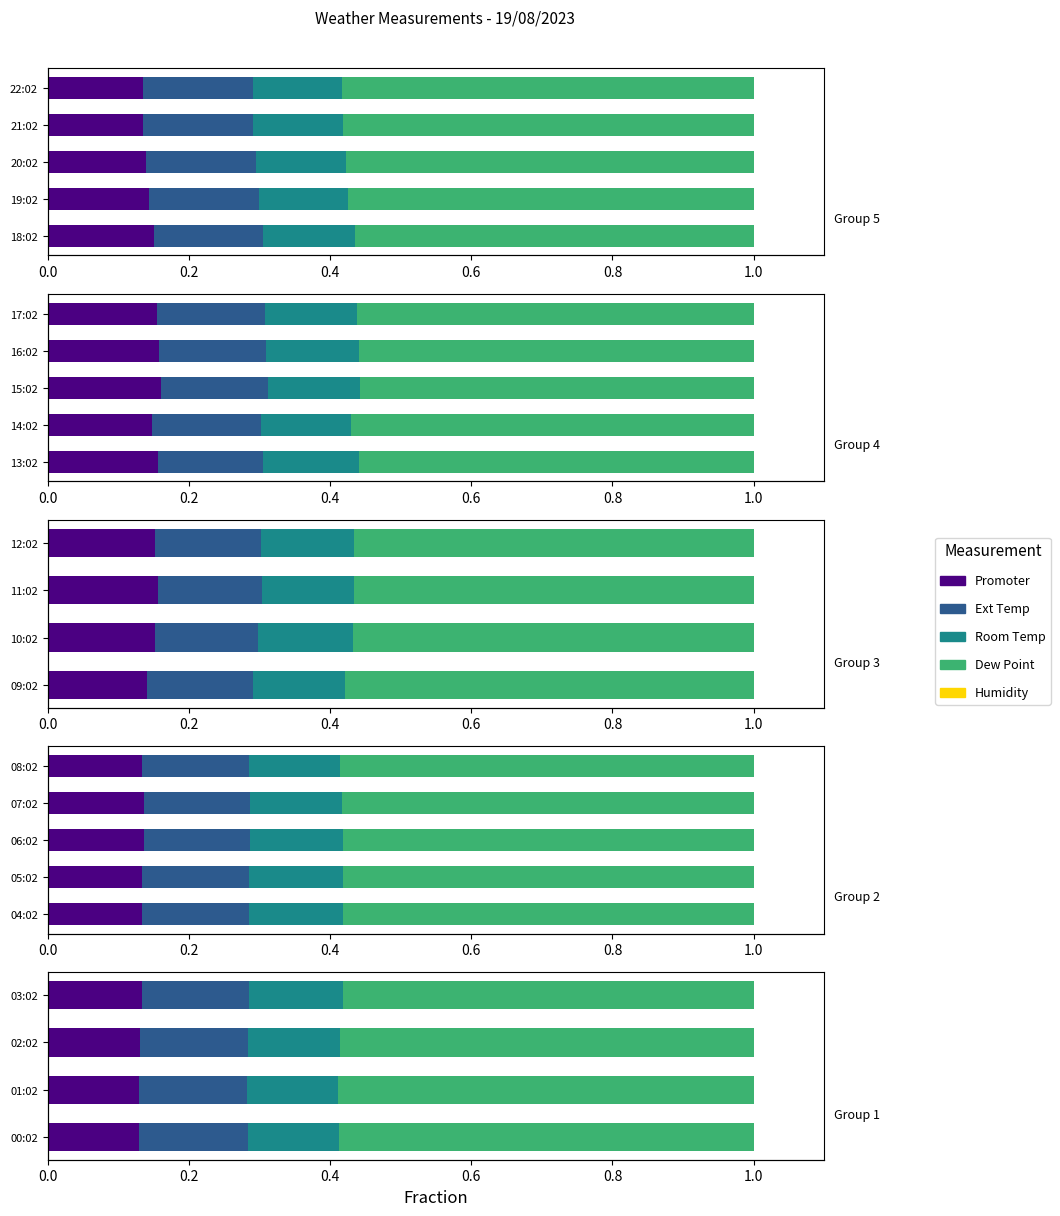

Which series changed the most between 00:02 and 03:02?

Humidity